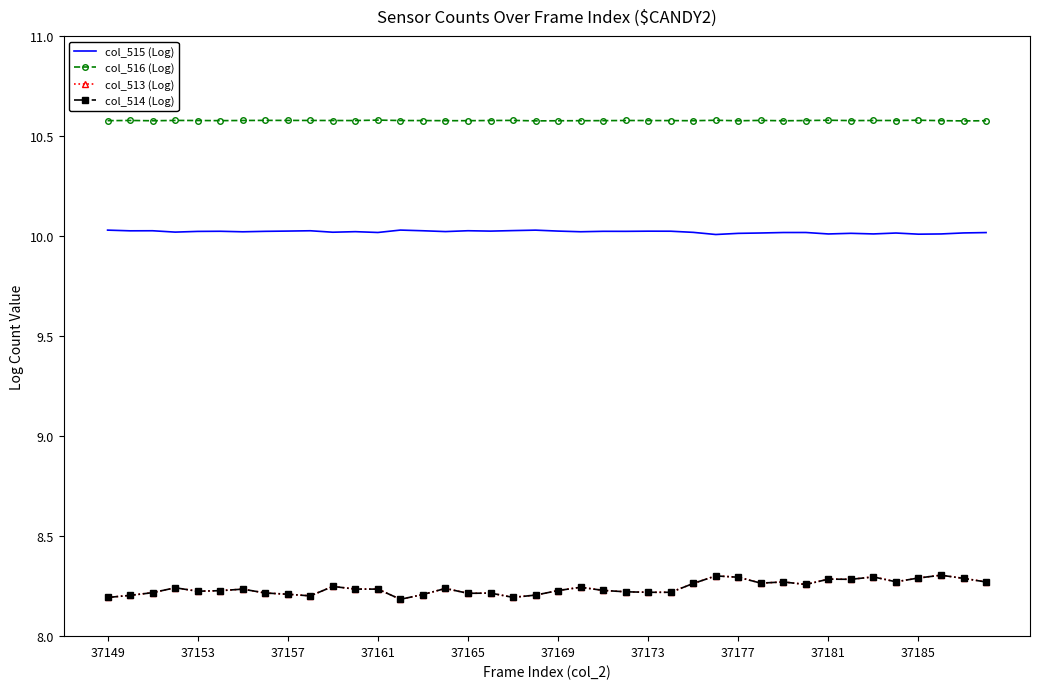

What is the greatest value displayed?

10.6